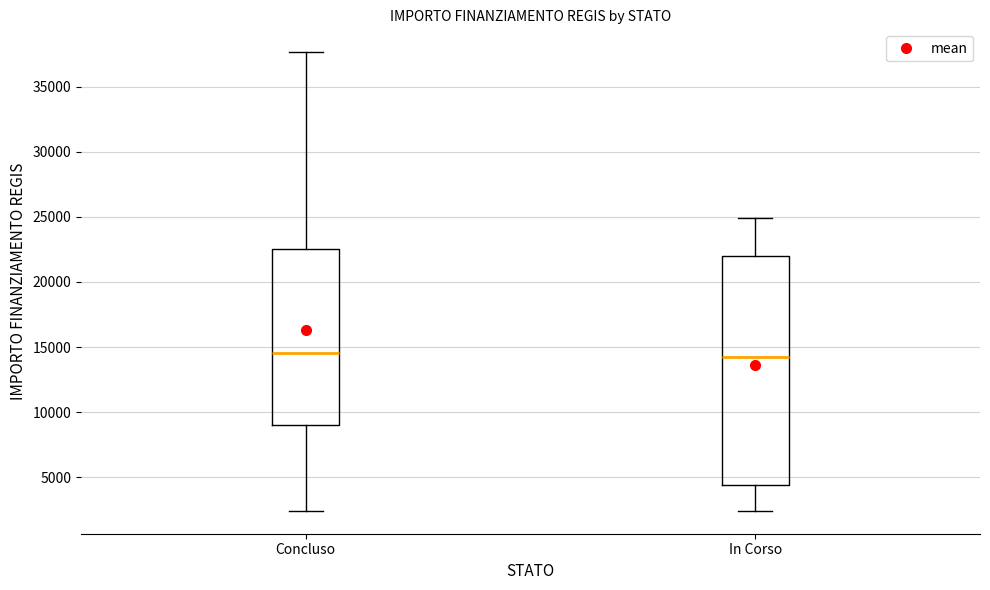

Where is the upper edge of the box for Concluso on the y-axis? The values are not printed on the chart, so give them approximately, as read against the axis.

22500